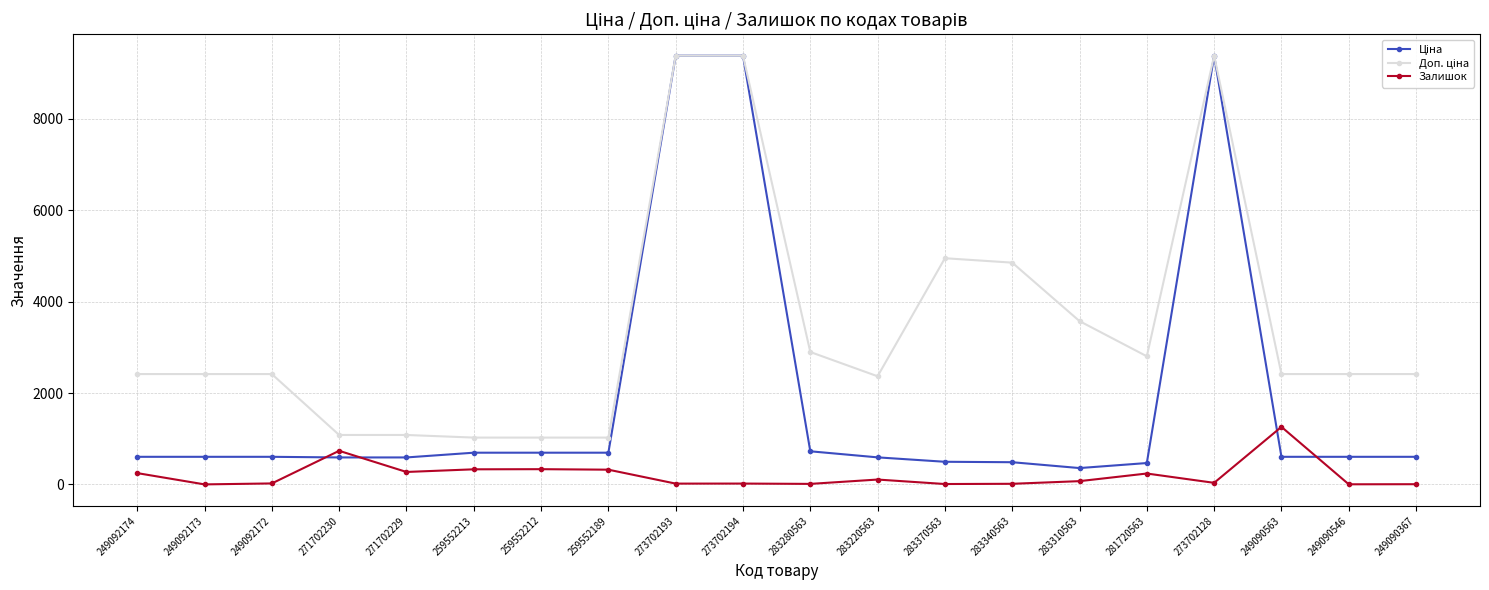

At how many categories does at least one series exceed 5856?

3